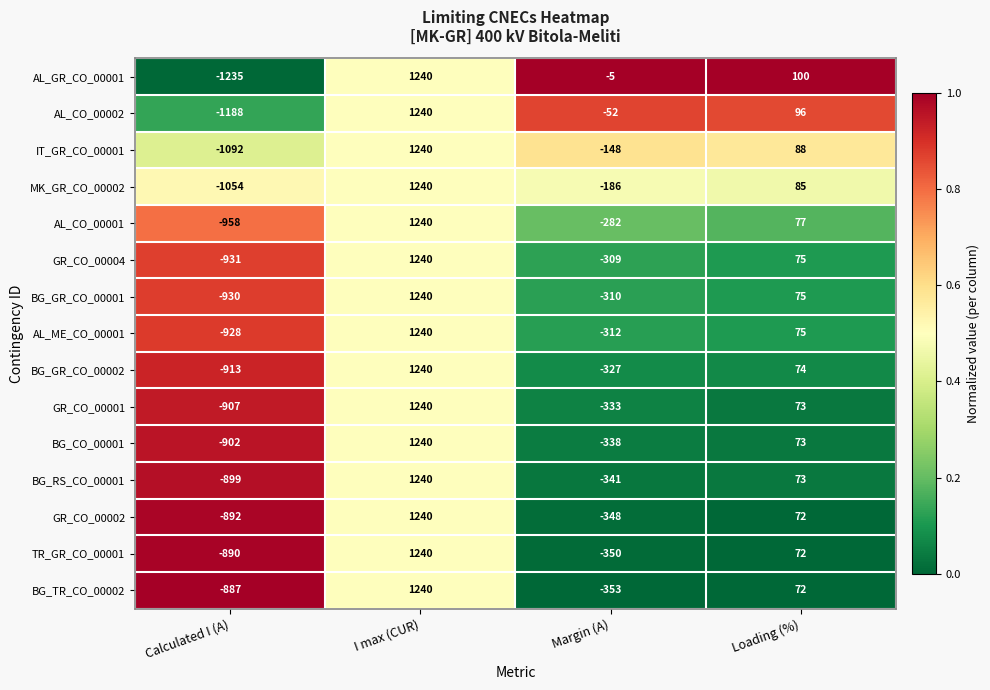

Rank the categories by GR_CO_00002 value from highest to lowest.

I max (CUR), Loading (%), Margin (A), Calculated I (A)